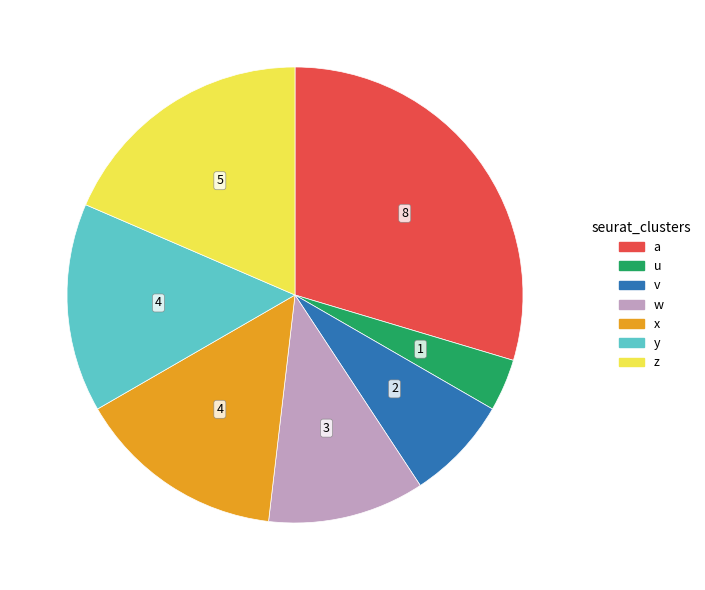

Which slice is the smallest?

u